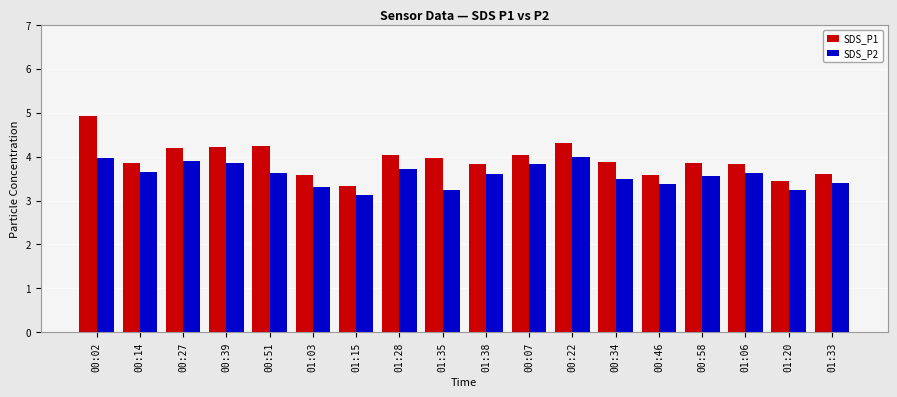

Rank the series by their maximum value, from lowest to highest.

SDS_P2, SDS_P1